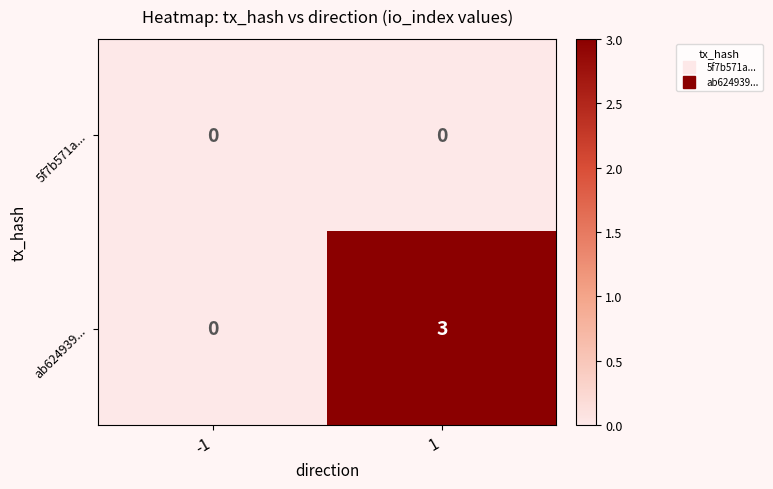

What is the difference between the ab624939... values at -1 and 1?

3